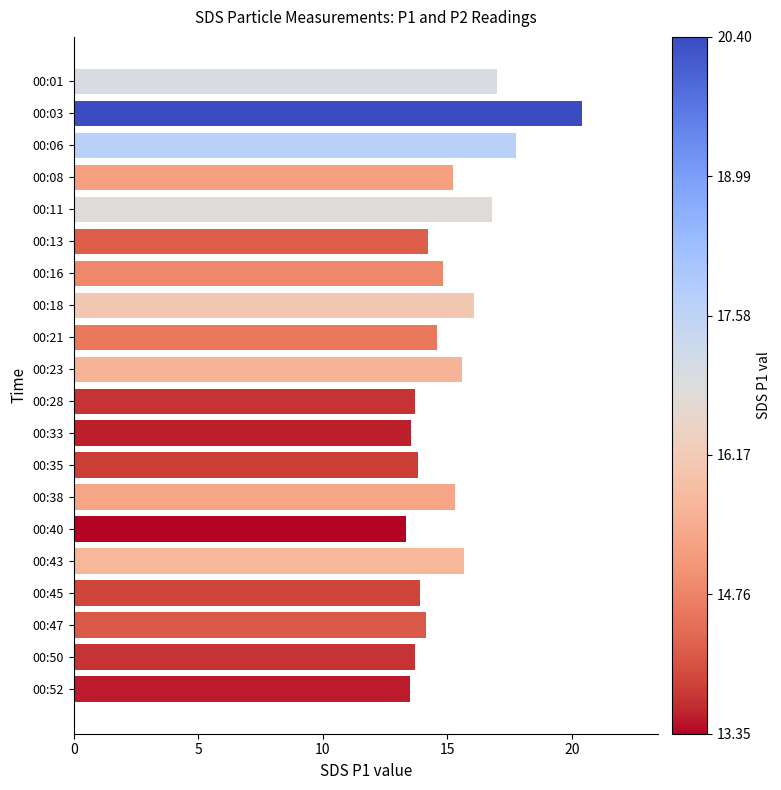

What is the value of the 18th bar from the top?

14.2